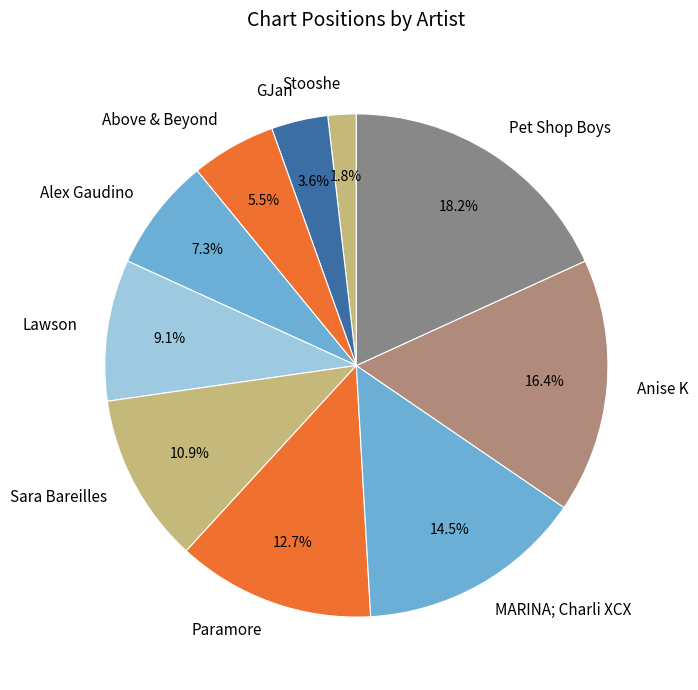

Count the number of slices in the pie.

10